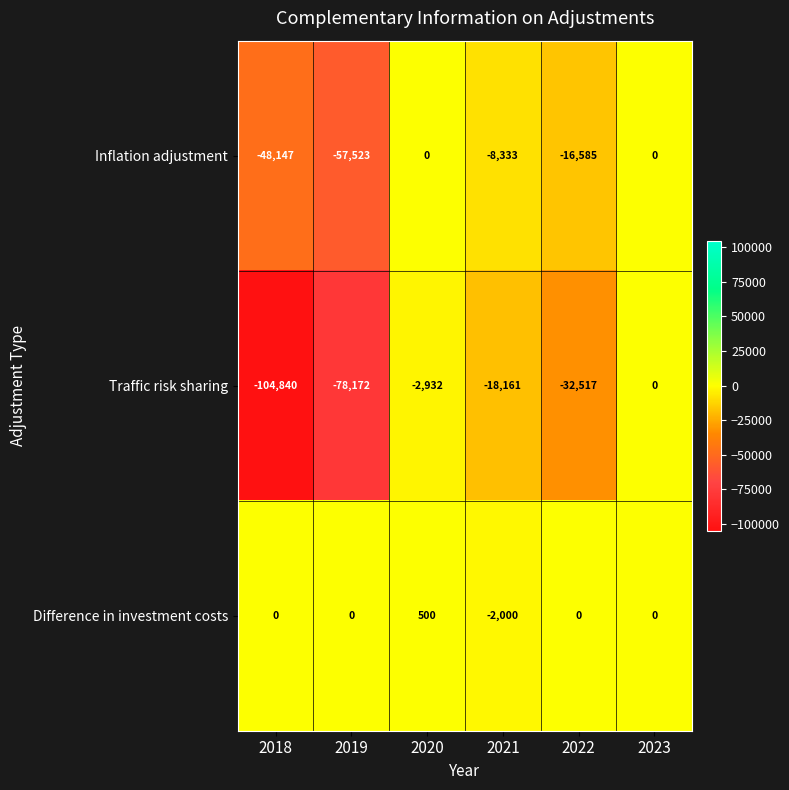

At which label is Traffic risk sharing closest to -52420?

2022